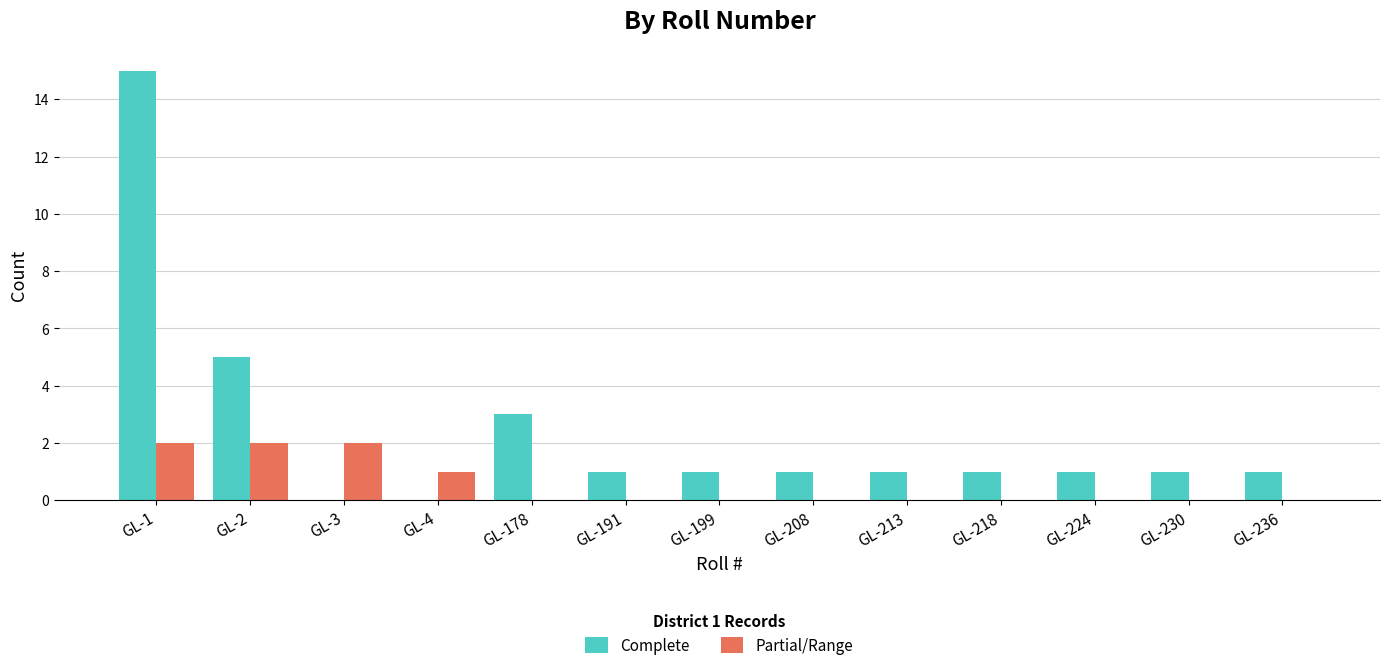

Where does the Complete series first go above 1?

GL-1